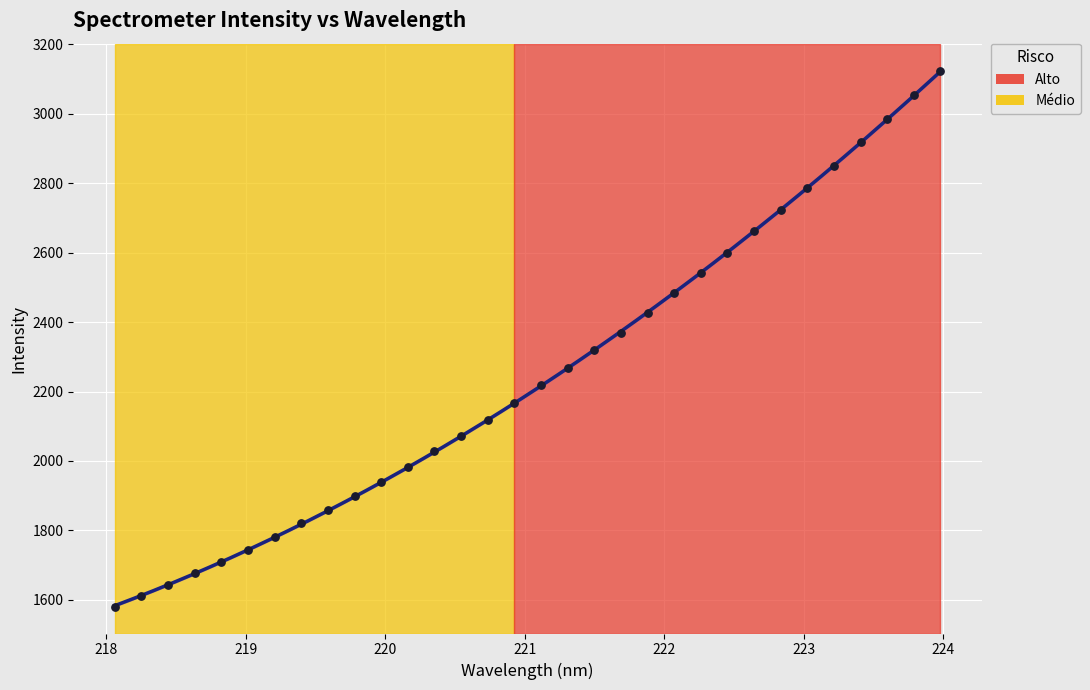

What is the ratio of the value at 2 to the value at 15?

0.8